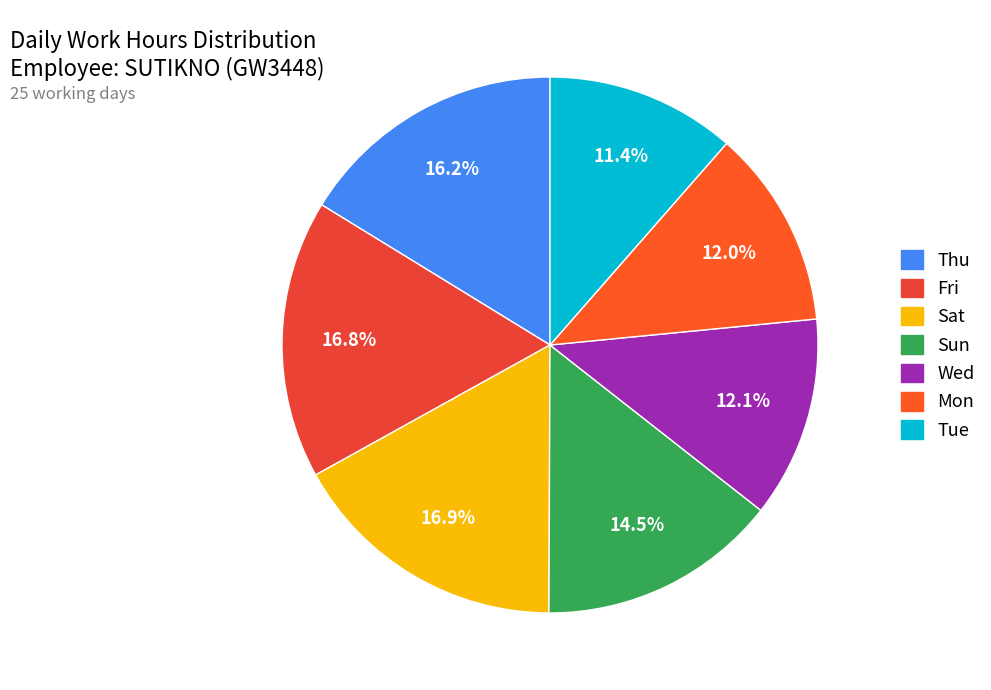

Count the number of slices in the pie.

7